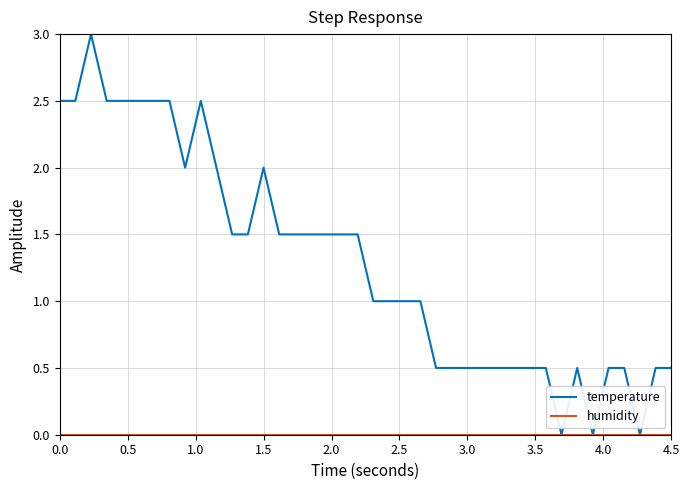

Which series has the largest total across all categories?

temperature